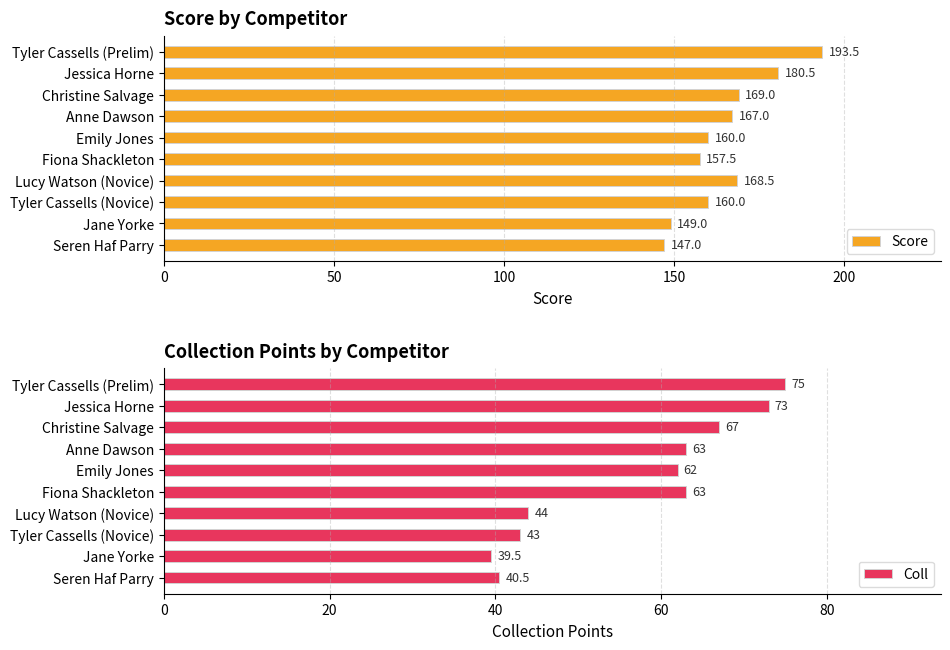

Where is Score nearest to the value 170?

Christine Salvage